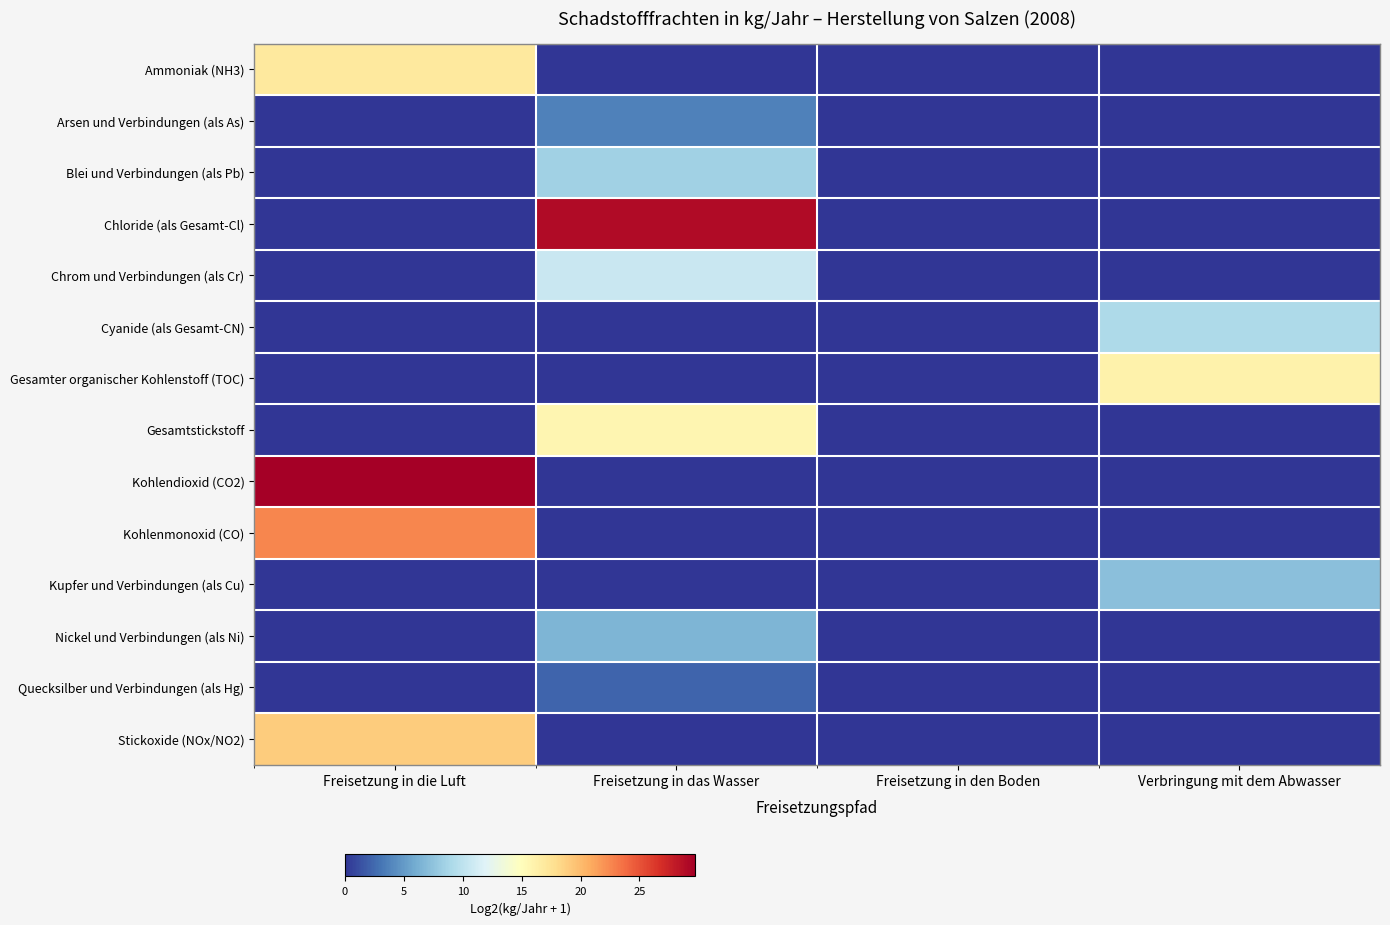

Which series has the largest total across all categories?

Kohlendioxid (CO2)